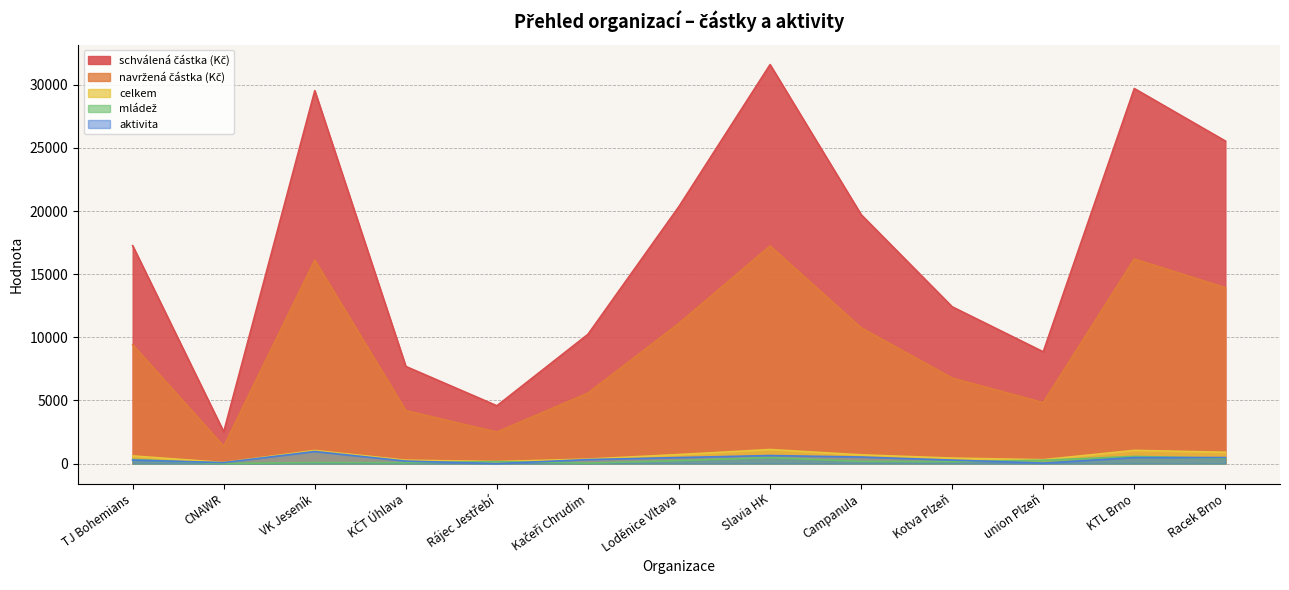

True or false: navržená částka (Kč) and aktivita intersect in this chart.

False